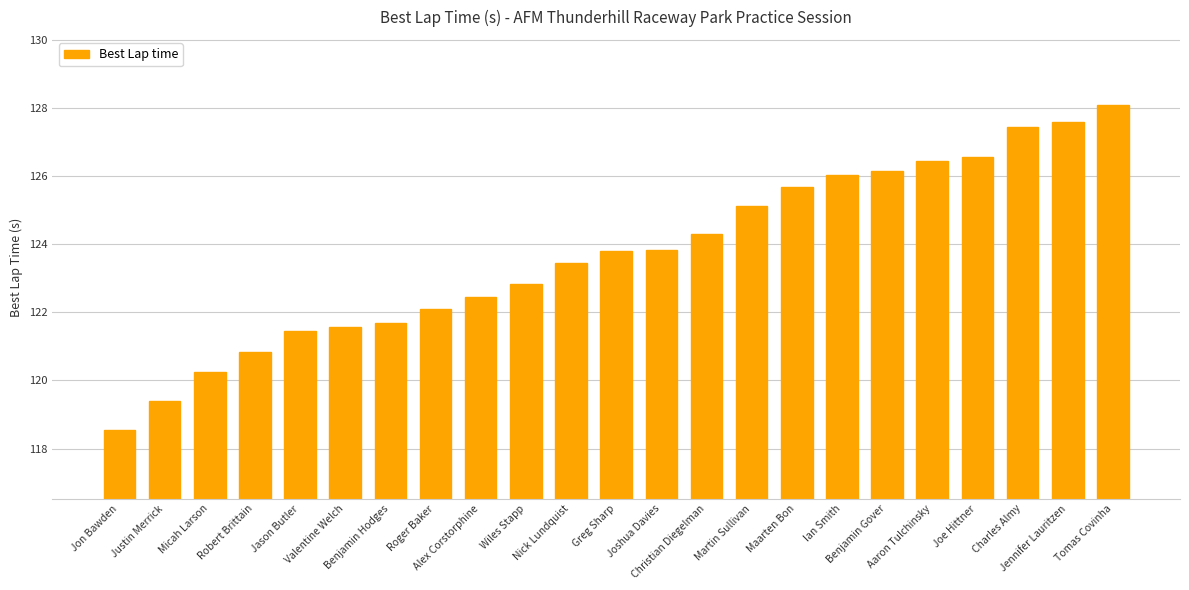

True or false: the data shows 210.2 at Micah Larson.

False